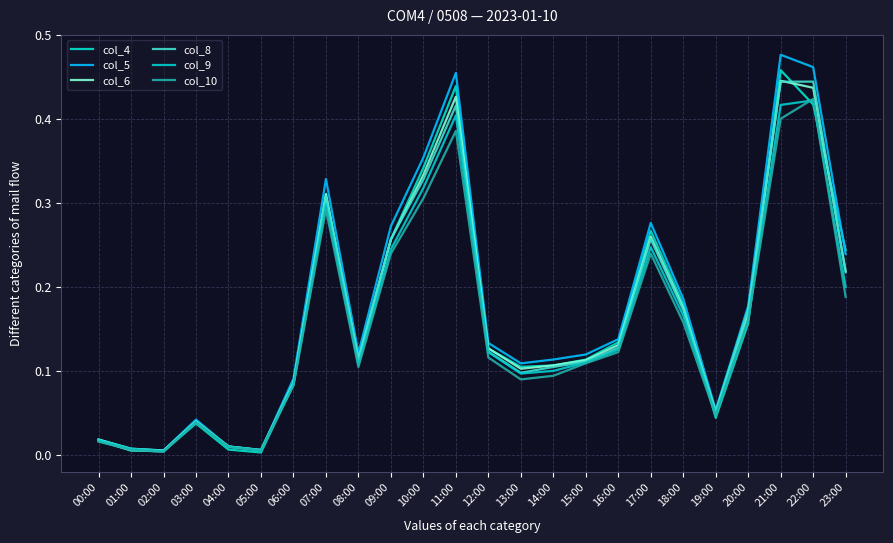

Which series has the largest total across all categories?

col_5